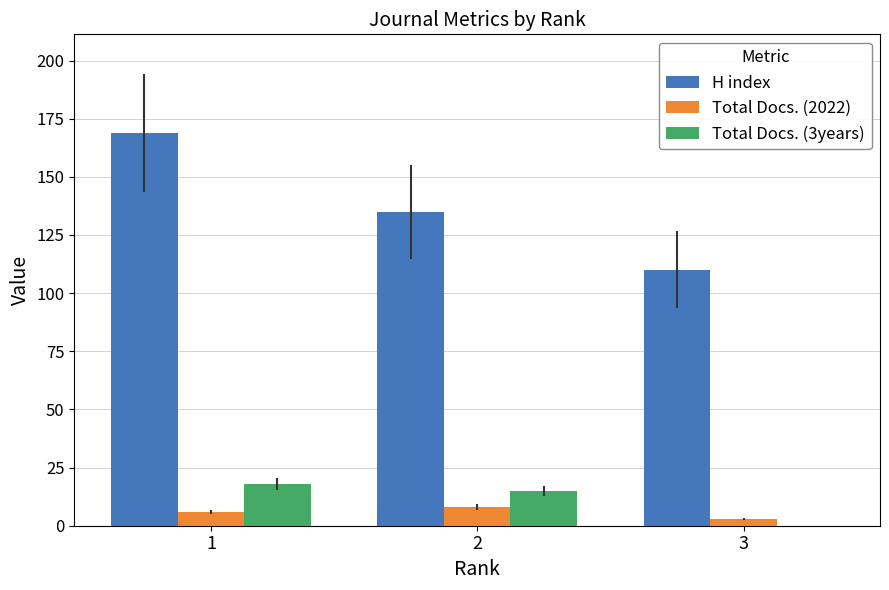

Which series has the largest total across all categories?

H index